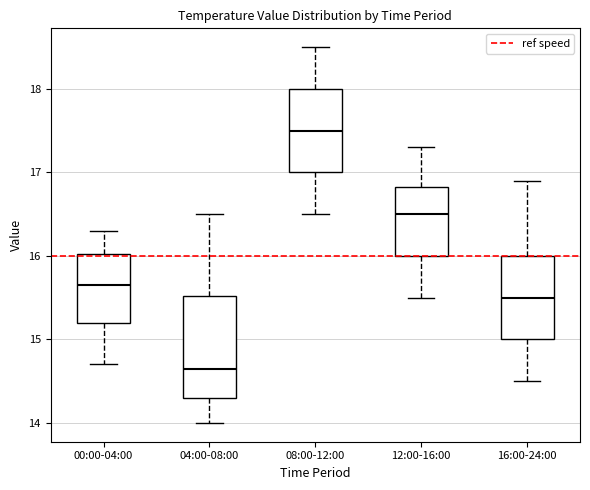

Reading left to right, transcribe this box plot: for each box, give where its median line is, the range the box spans, and where its two whiskers end, as read against the y-axis. The values are not printed on the chart, so give them approximately, as read against the axis.

00:00-04:00: median 15.7, box 15.2 to 16.0, whiskers 14.7 to 16.3
04:00-08:00: median 14.7, box 14.3 to 15.5, whiskers 14.0 to 16.5
08:00-12:00: median 17.5, box 17.0 to 18.0, whiskers 16.5 to 18.5
12:00-16:00: median 16.5, box 16.0 to 16.8, whiskers 15.5 to 17.3
16:00-24:00: median 15.5, box 15.0 to 16.0, whiskers 14.5 to 16.9